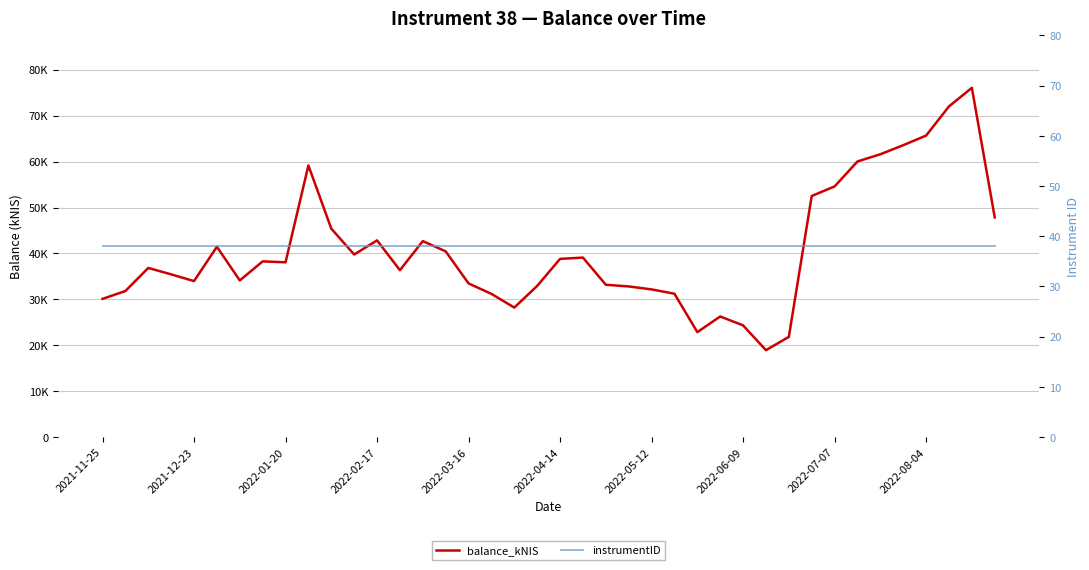

Which category has the lowest value in the instrumentID series?

2021-11-25